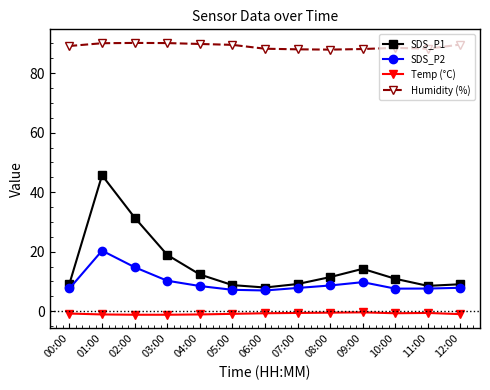

What is the total value across all series at 12:00?

105.5